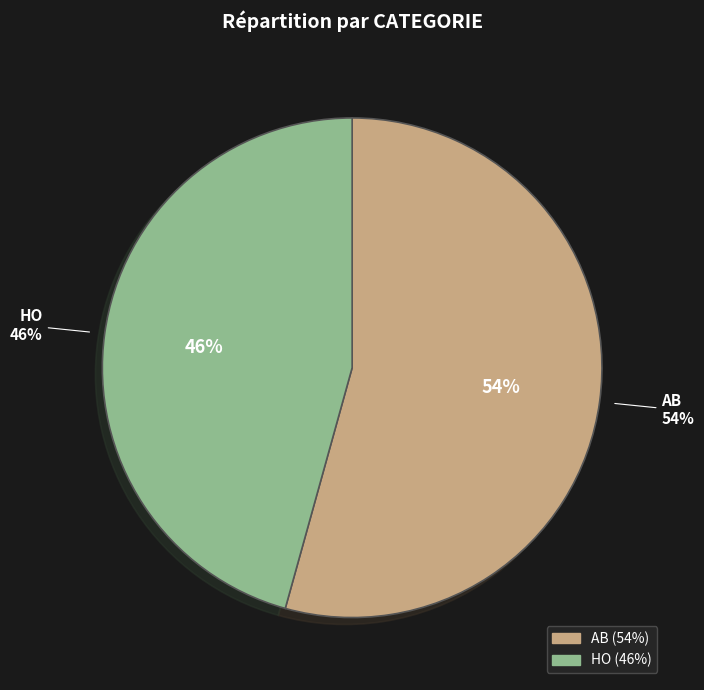

To the nearest percent, what percentage of the pie is AB?

54%